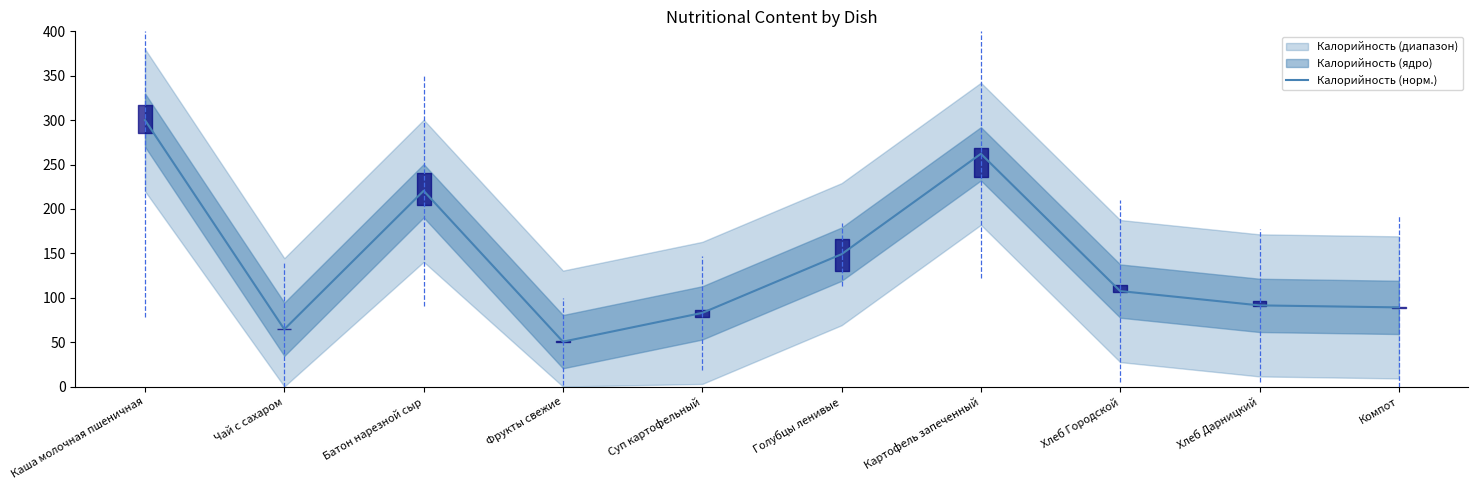

What is the average value?

141.8